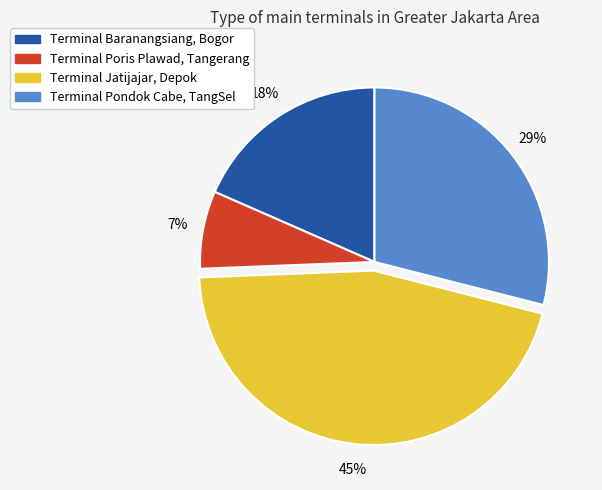

To the nearest percent, what is the average slice percentage?

25%